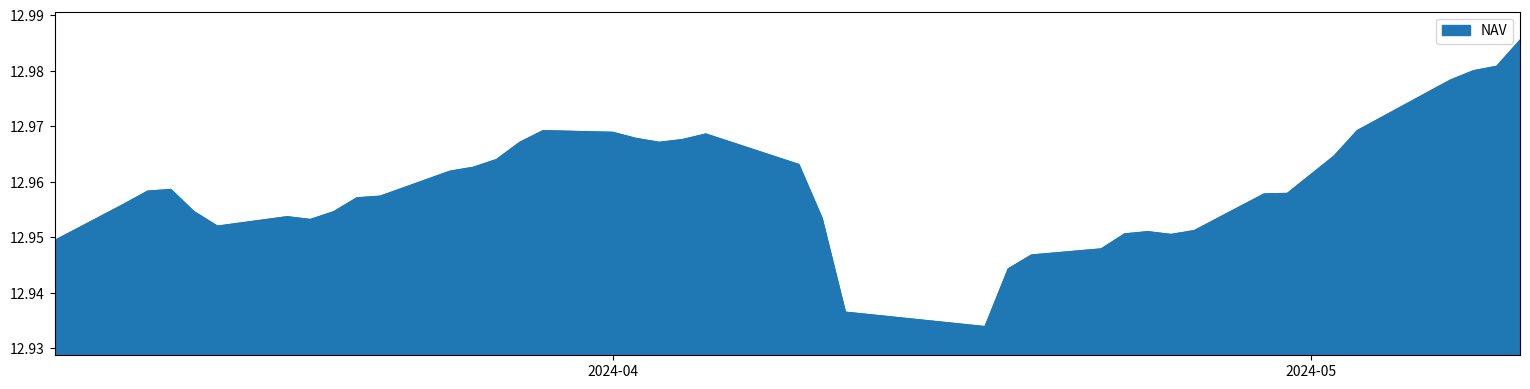

Is this an area chart (filled region under the line)?

Yes